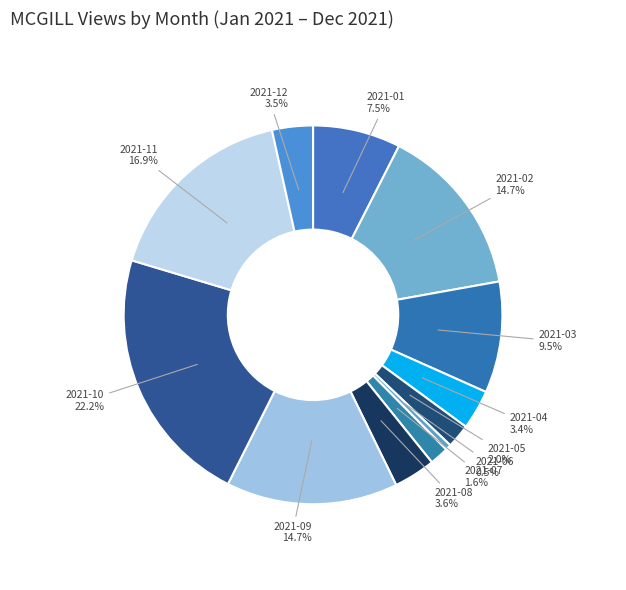

Count the number of slices in the pie.

12